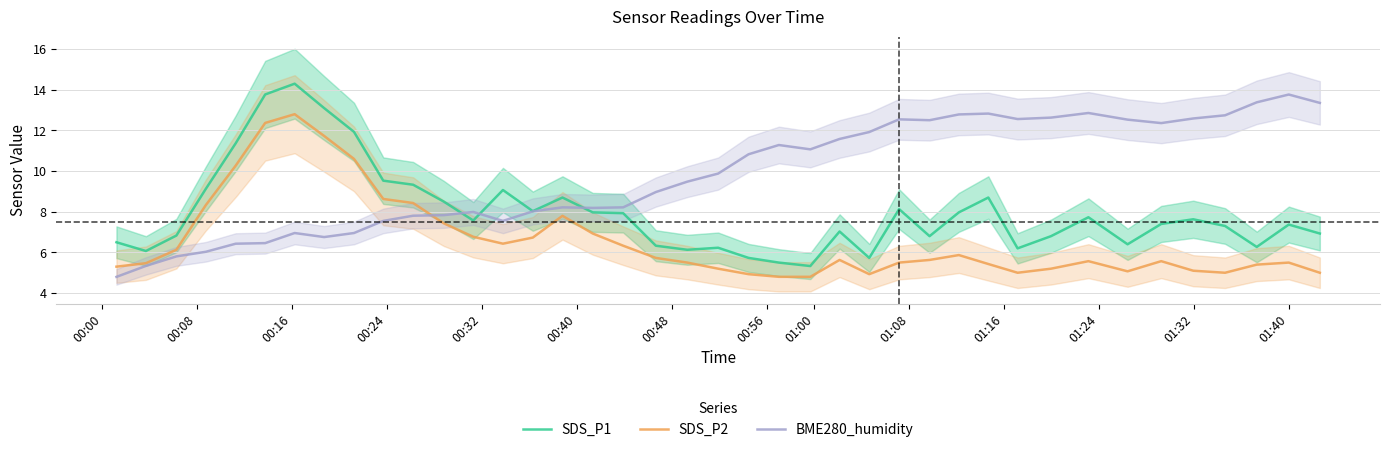

What are all the series names shown in the legend?

SDS_P1, SDS_P2, BME280_humidity